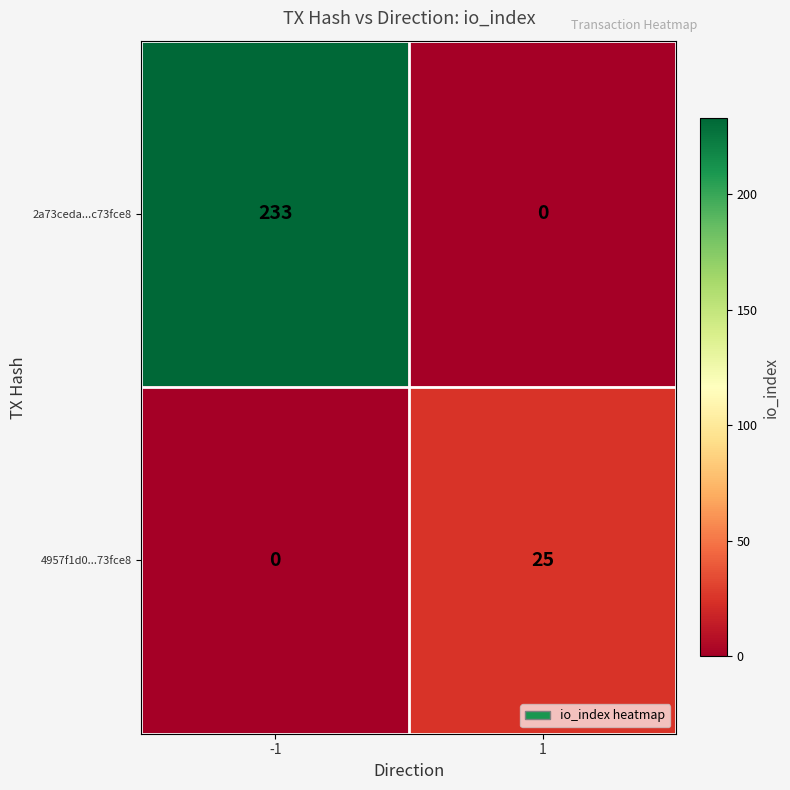

What is the sum of all 4957f1d0...73fce8 values?

25